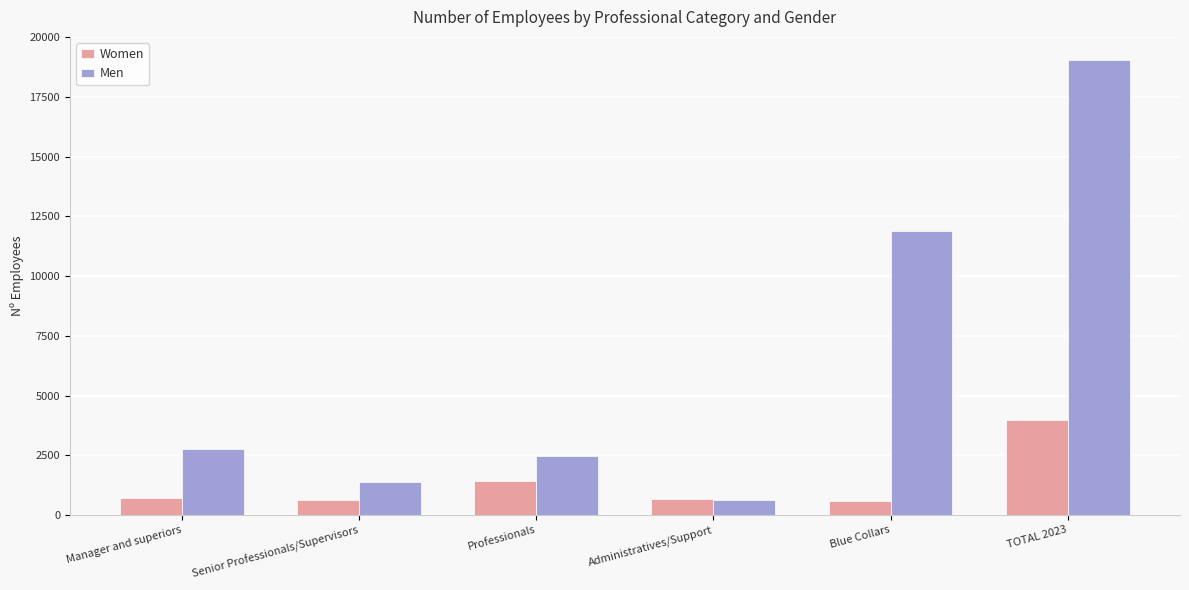

Rank the series by their maximum value, from highest to lowest.

Men, Women